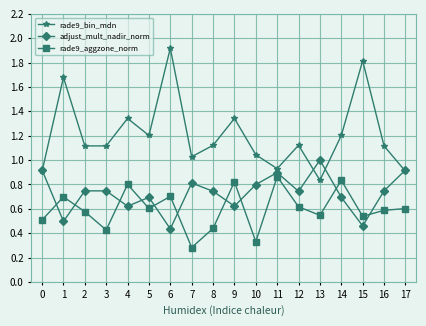

What is the approximate value of rade9_bin_mdn at 6?

1.9